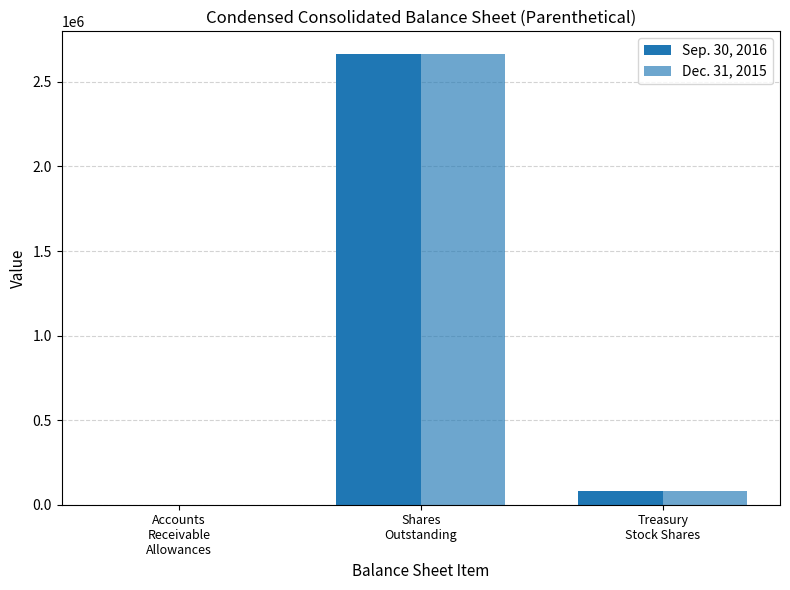

Does the chart contain stacked bars?

No